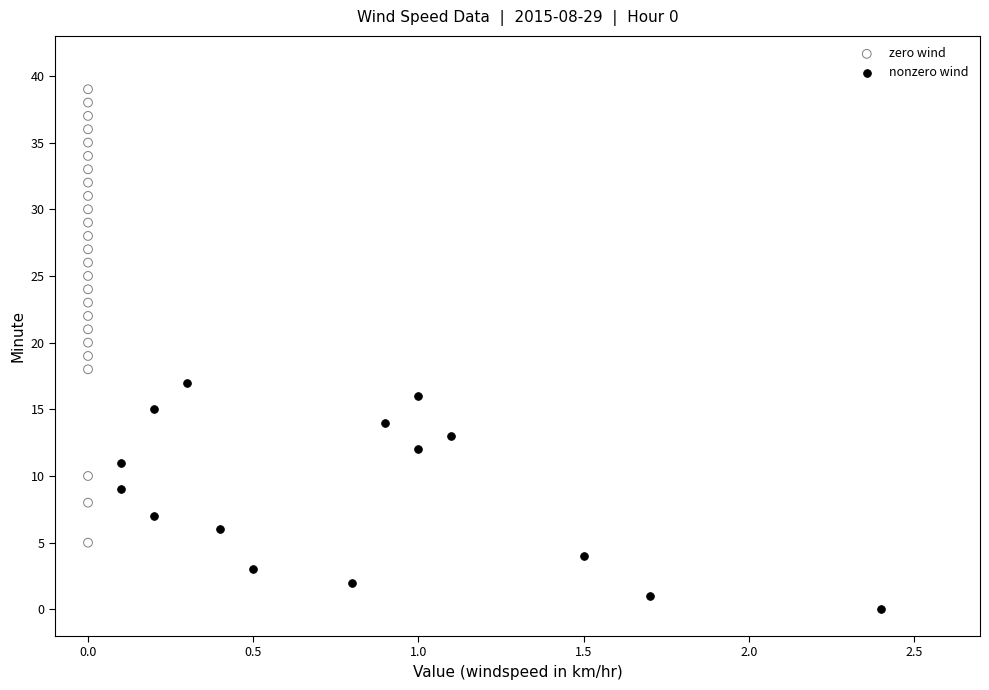

Which series reaches the maximum Y coordinate?

zero wind